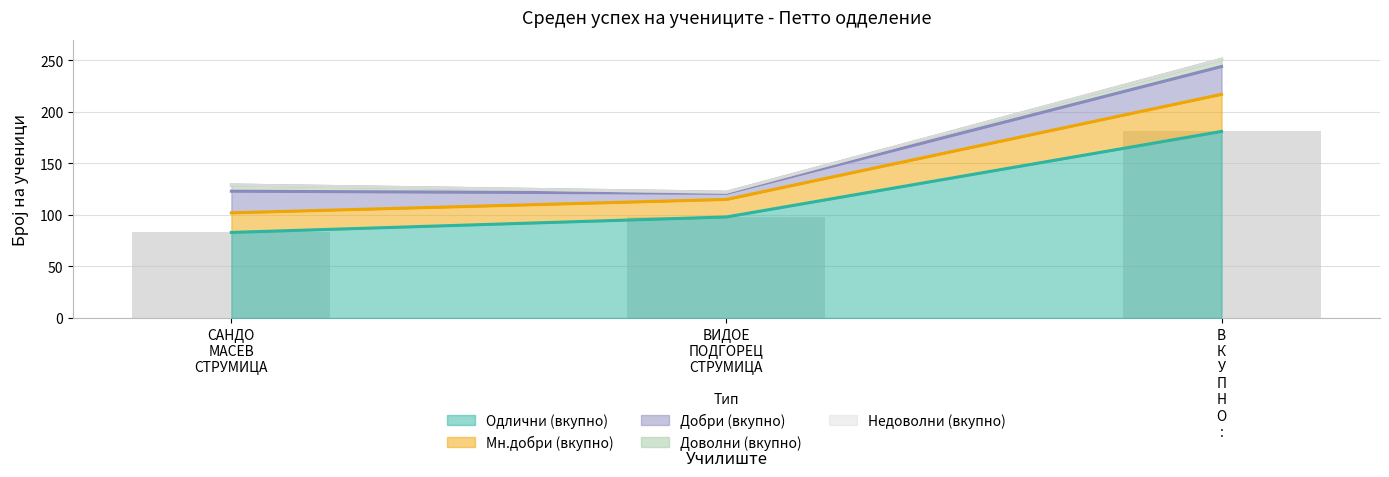

List the series in order of their peak value, highest first.

Одлични (вкупно), Мн.добри (вкупно), Добри (вкупно), Доволни (вкупно), Недоволни (вкупно)